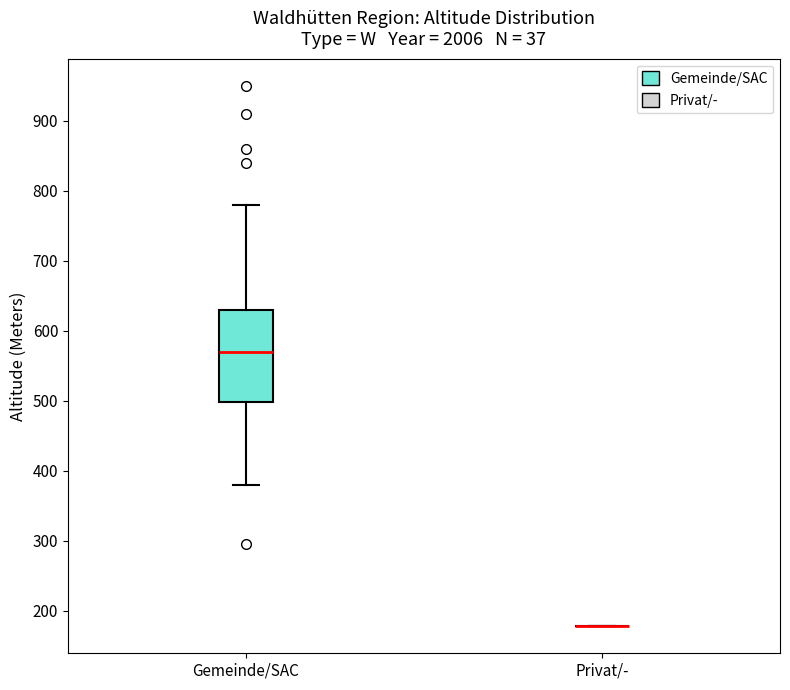

Reading left to right, read every box against the y-axis: the position of its median line, the range the box covers, and the ends of its whiskers. The values are not printed on the chart, so give them approximately, as read against the axis.

Gemeinde/SAC: median 570, box 500 to 630, whiskers 380 to 780
Privat/-: box collapsed to a line at 180, whiskers 180 to 180